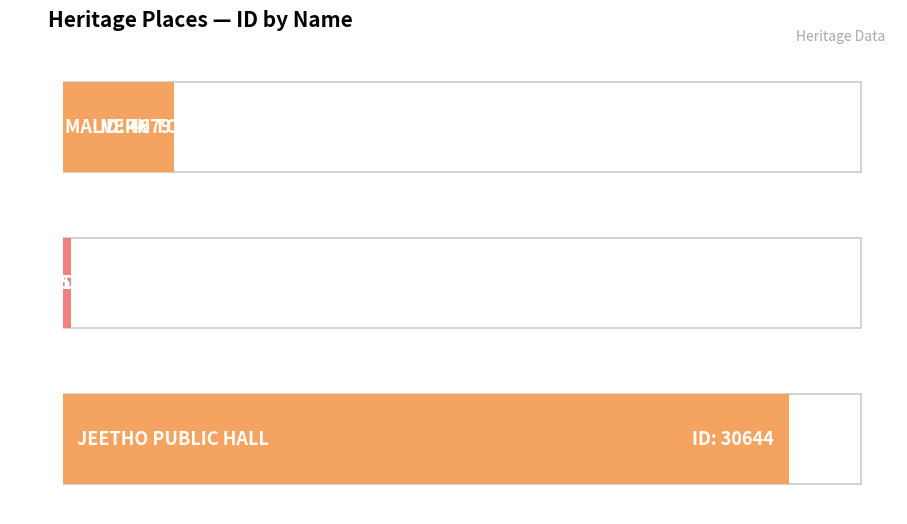

What is the change in value from DUNOLLY TOWN HALL to JEETHO PUBLIC HALL?

+30299